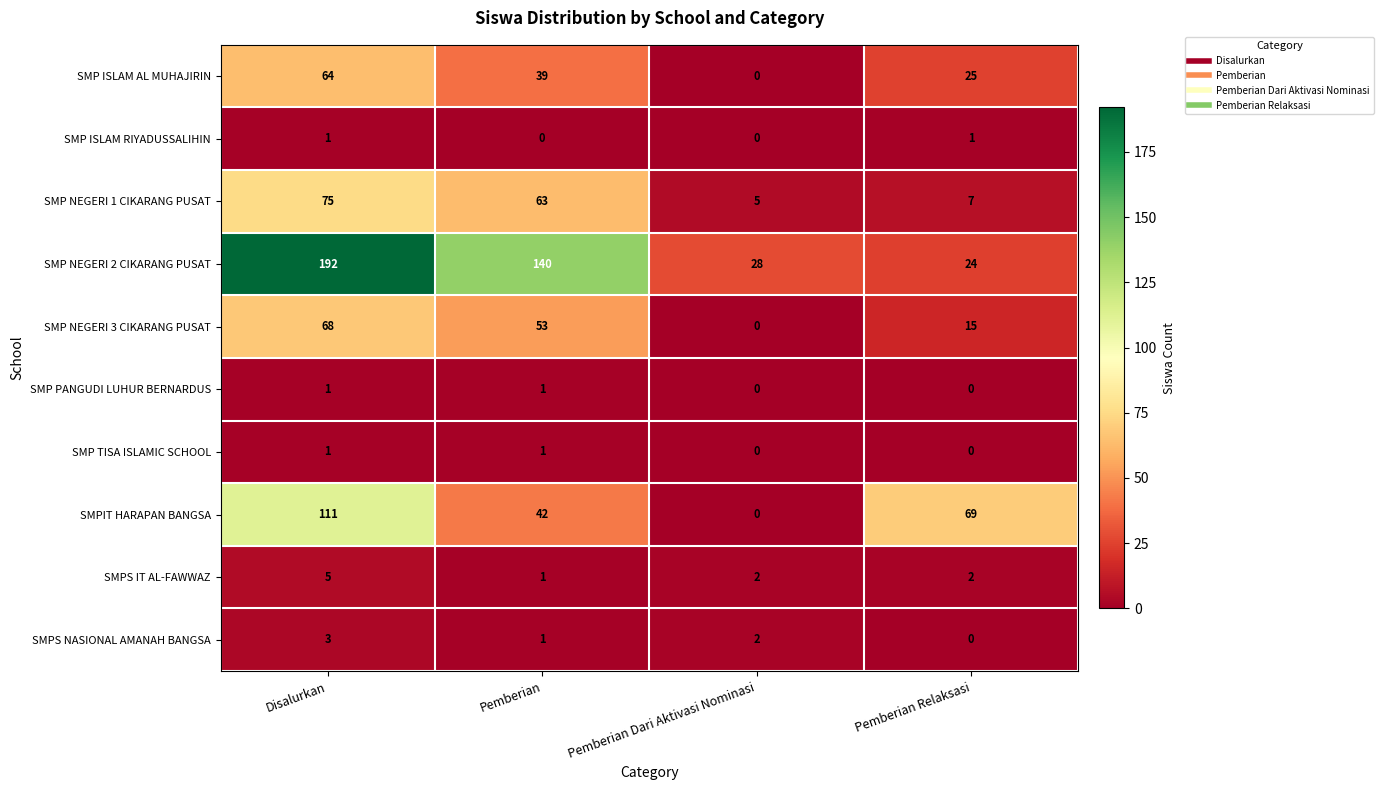

How many categories are shown in the chart?

4